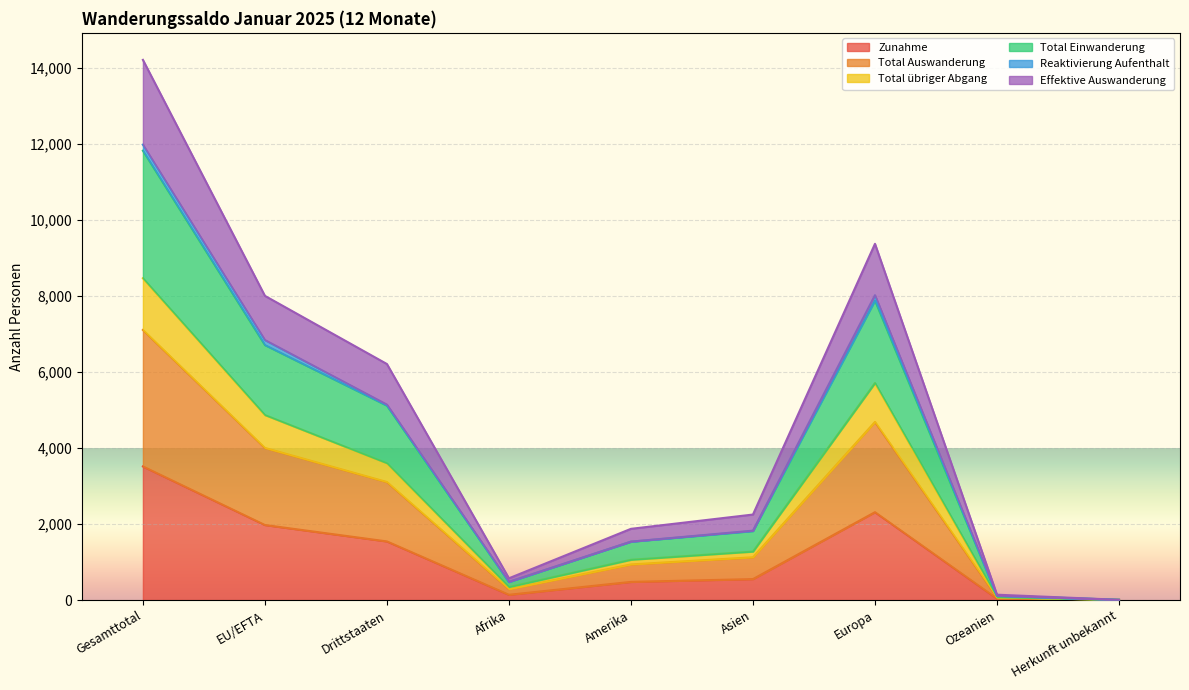

At how many categories does at least one series exceed 5925?

4